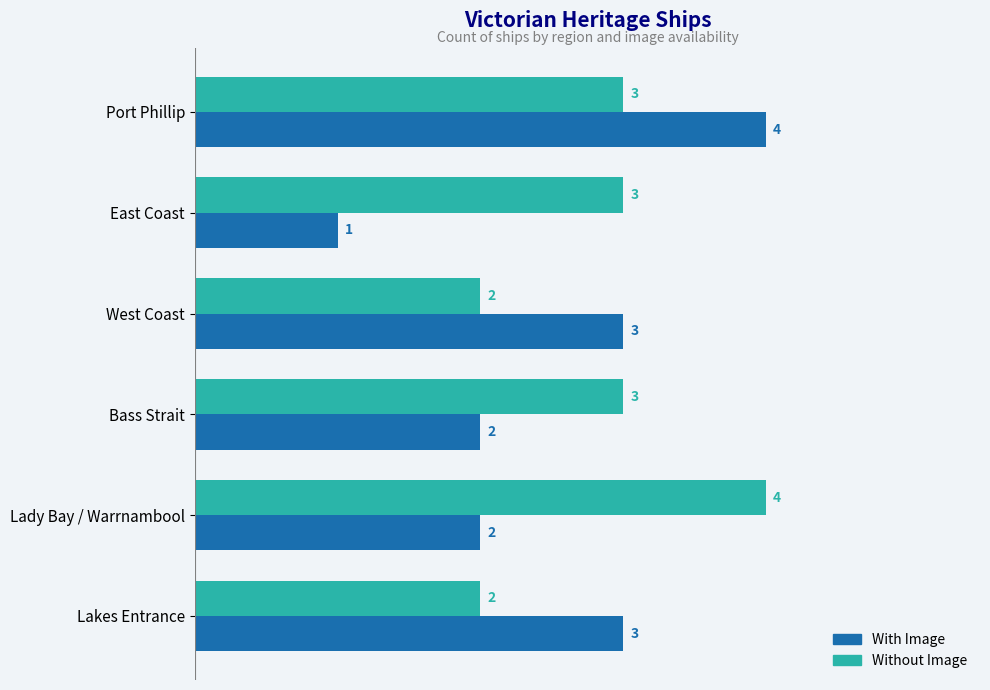

At which category is the sum across all series the highest?

Port Phillip